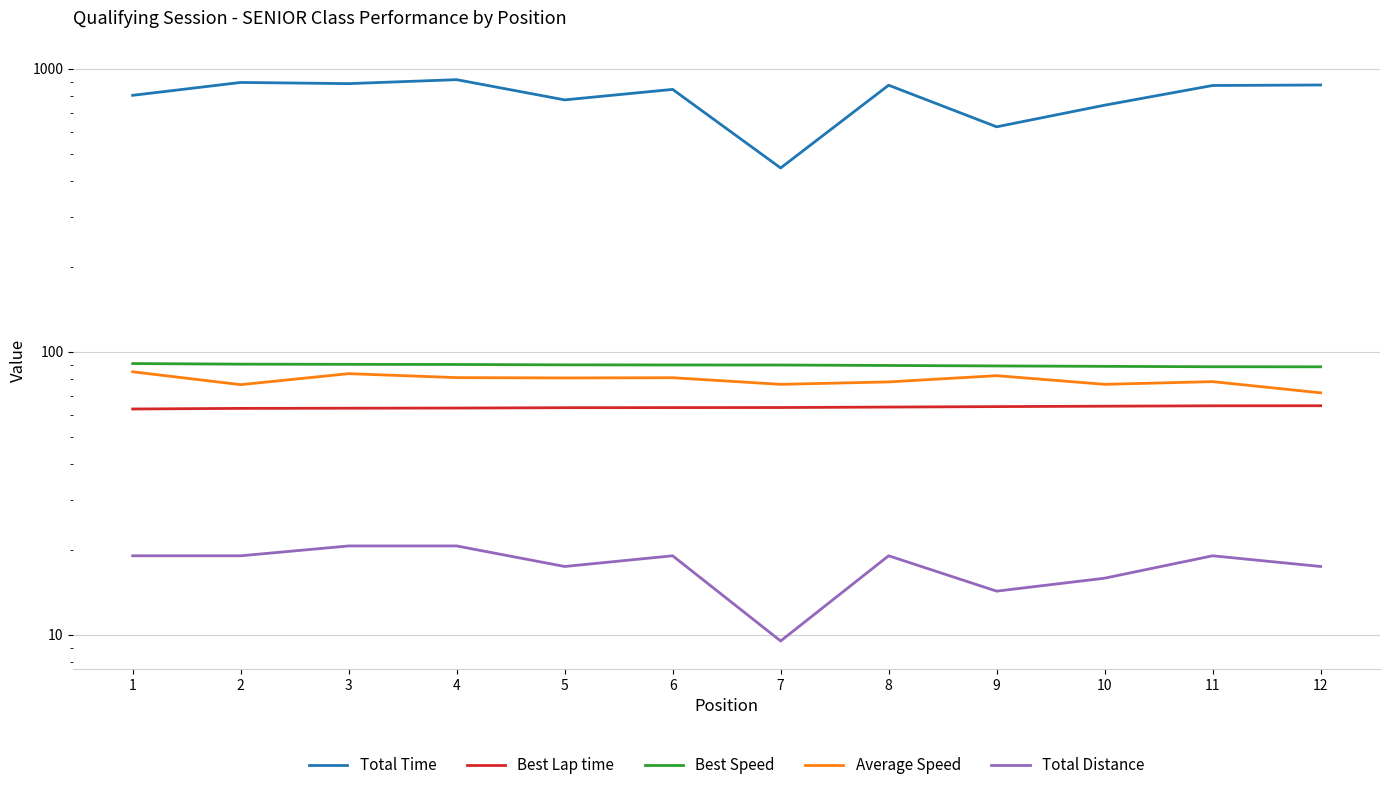

How many data points does each series have?

12